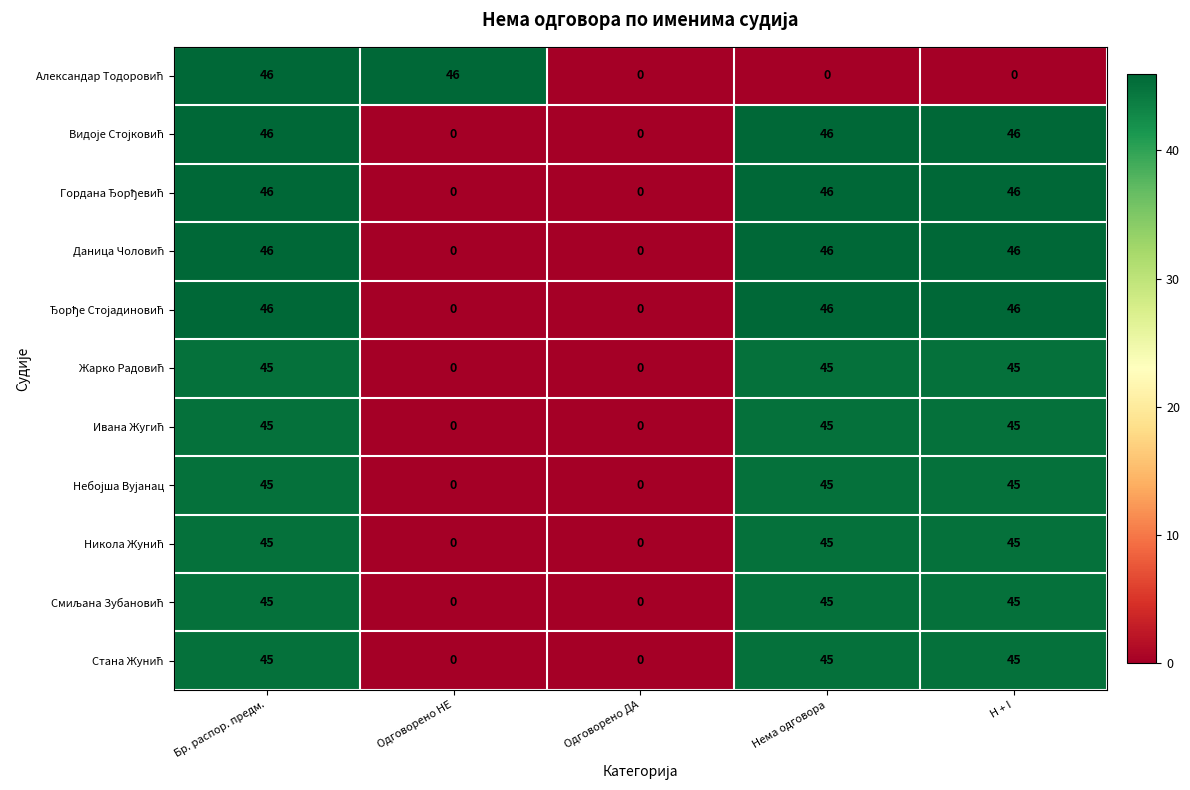

What is the greatest value displayed?

46